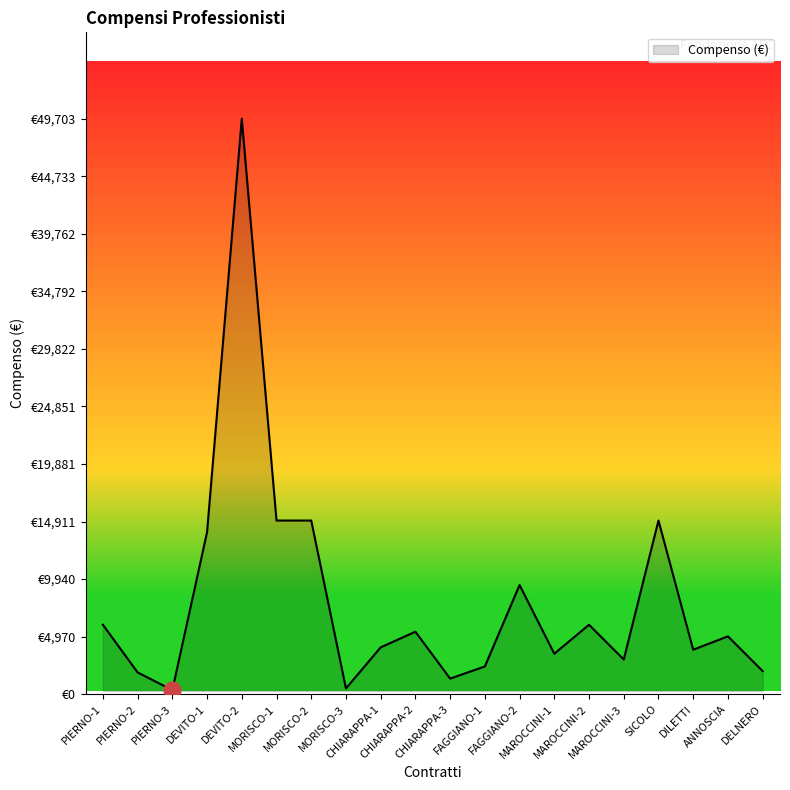

What is the sum of all values?

163420.7